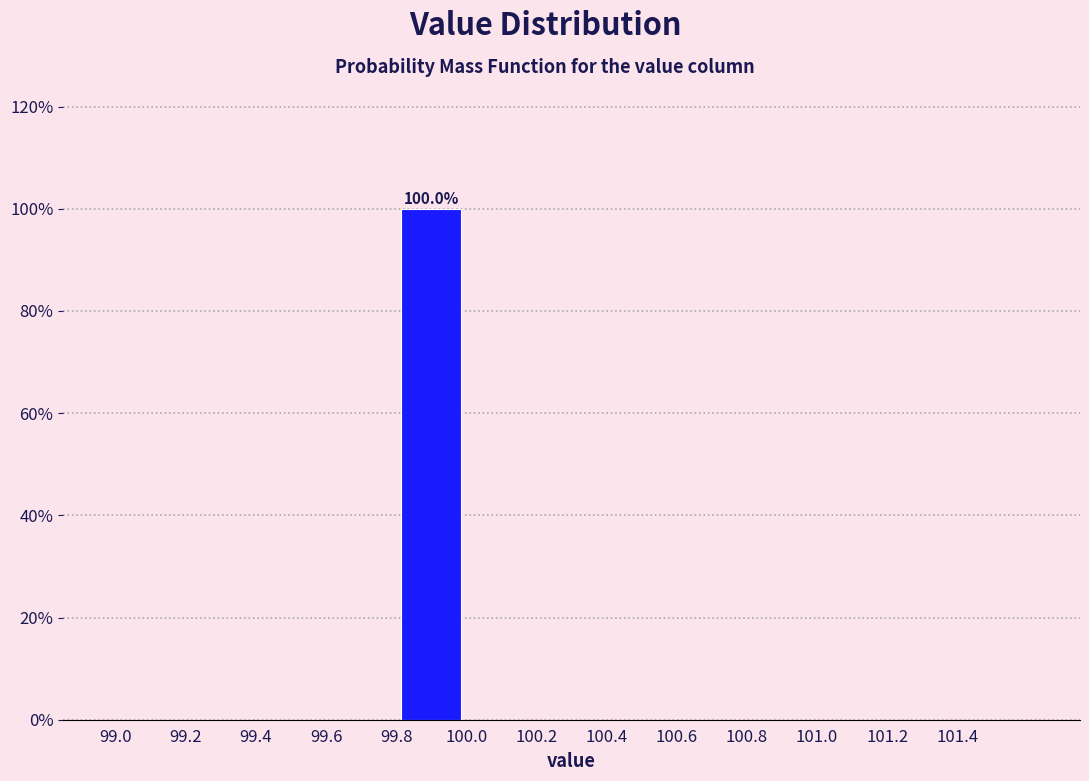

Which range on the x-axis has the tallest bar?

99.8 to 100.0